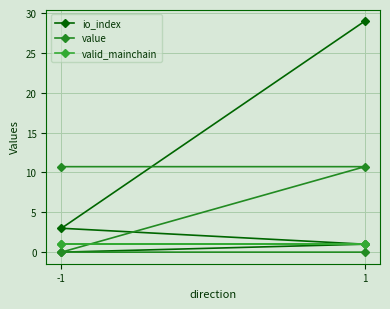

What is the average value of the value series?

5.4